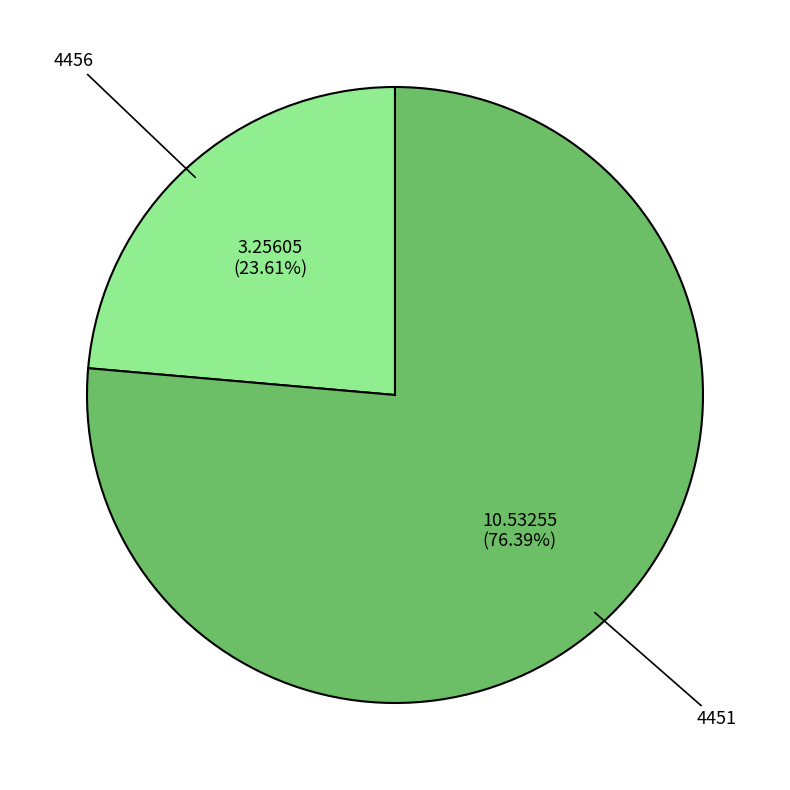

Is it true that 4451 is 83% of the pie?

False